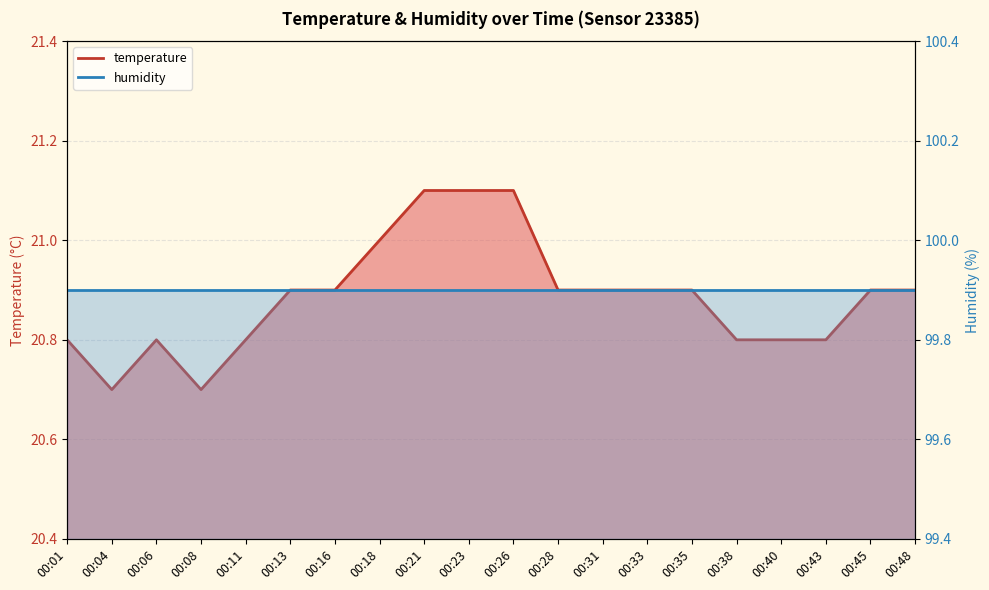

How many values are between 20 and 21?

17